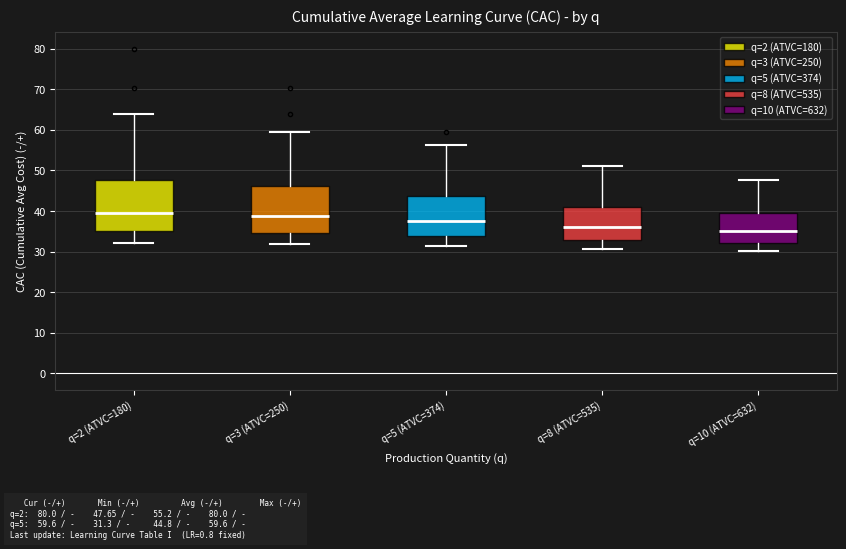

Reading left to right, read every box against the y-axis: the position of its median line, the range the box covers, and the ends of its whiskers. The values are not printed on the chart, so give them approximately, as read against the axis.

q=2 (ATVC=180): median 39, box 35 to 48, whiskers 32 to 64
q=3 (ATVC=250): median 39, box 35 to 46, whiskers 32 to 60
q=5 (ATVC=374): median 38, box 34 to 44, whiskers 31 to 56
q=8 (ATVC=535): median 36, box 33 to 41, whiskers 31 to 51
q=10 (ATVC=632): median 35, box 32 to 39, whiskers 30 to 48